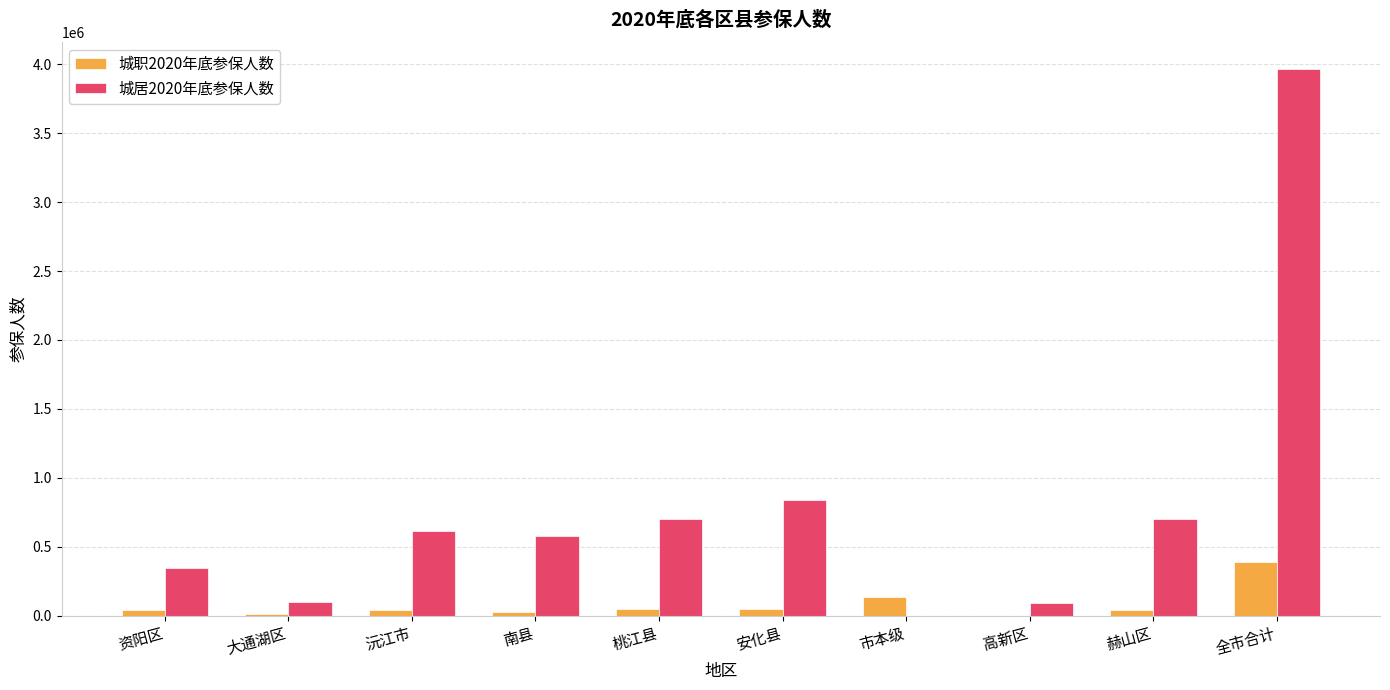

Is it true that 城居2020年底参保人数 equals 574218 at 南县?

True